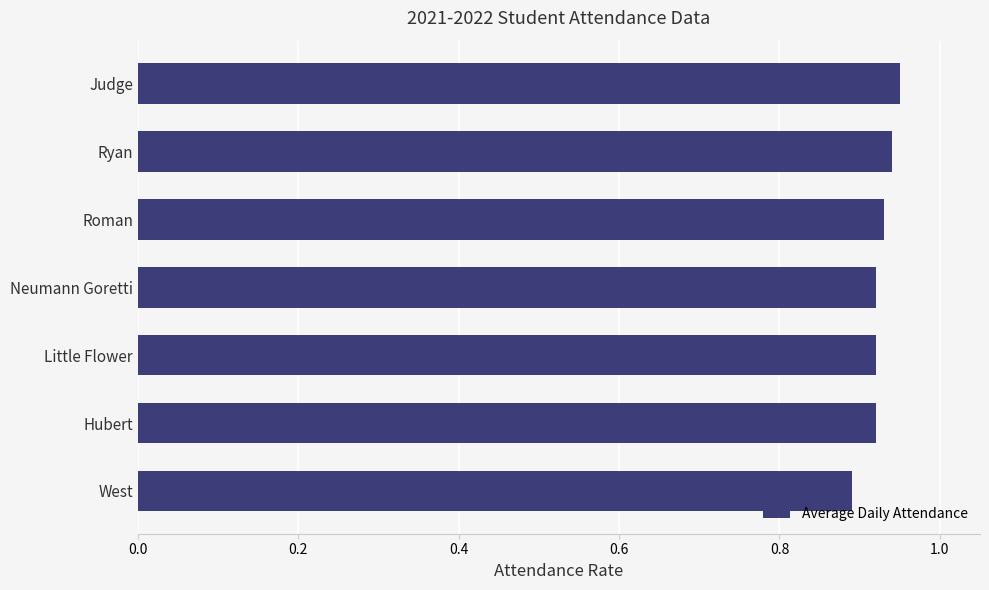

What is the label of the 4th bar from the bottom?

Neumann Goretti